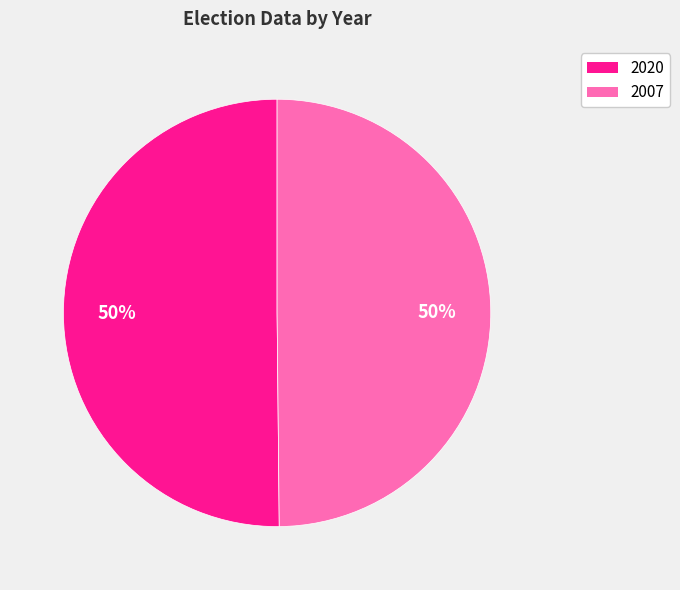

To the nearest percent, what percentage of the pie is 2020?

50%